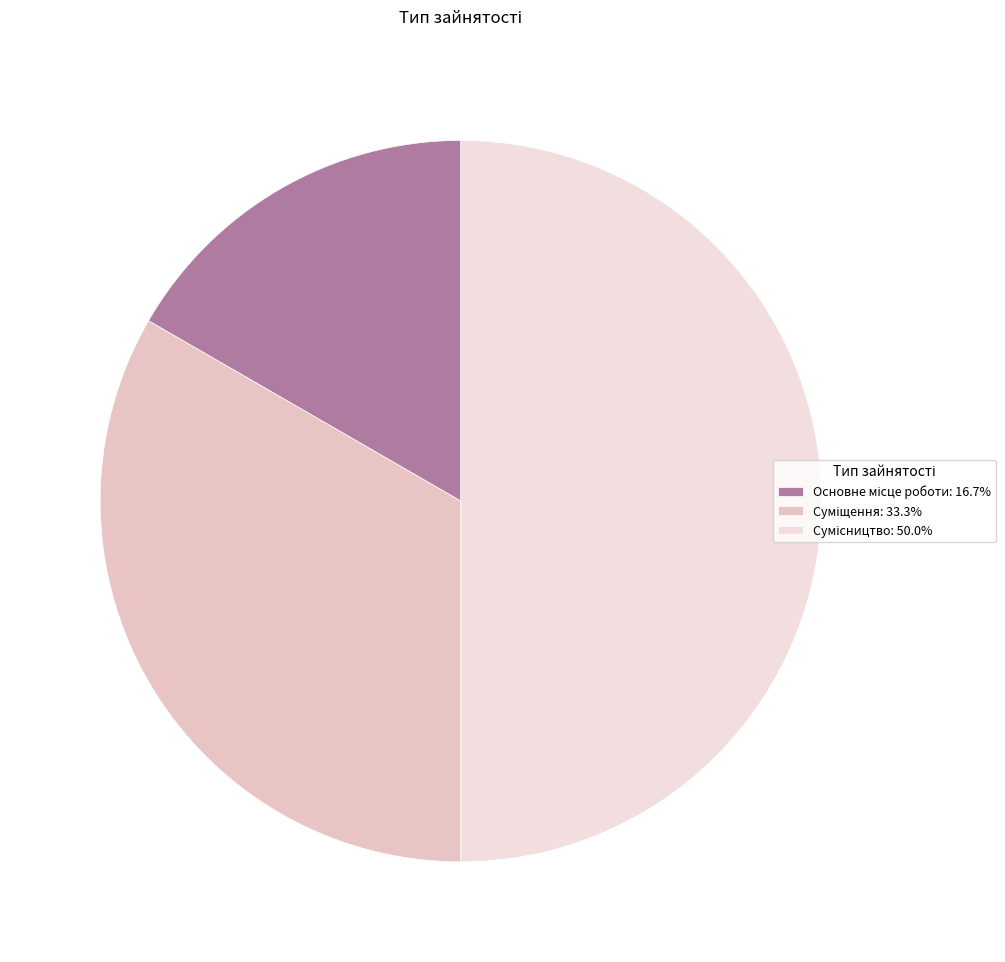

Is it true that Сумісництво is 64% of the pie?

False